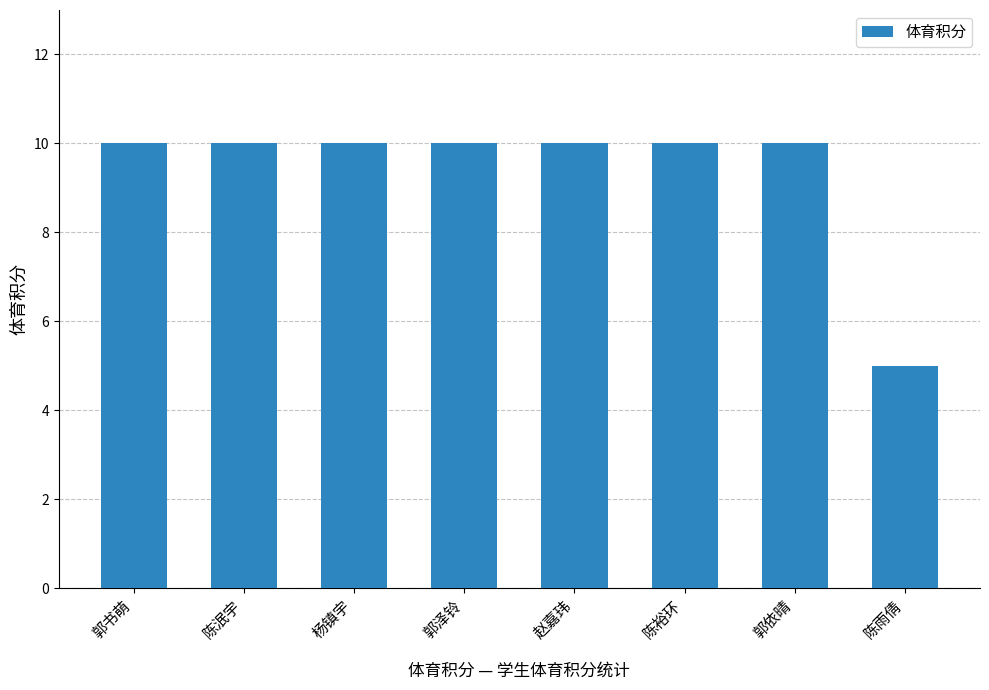

The chart shows a value of 15 at 郭泽铃. True or false?

False